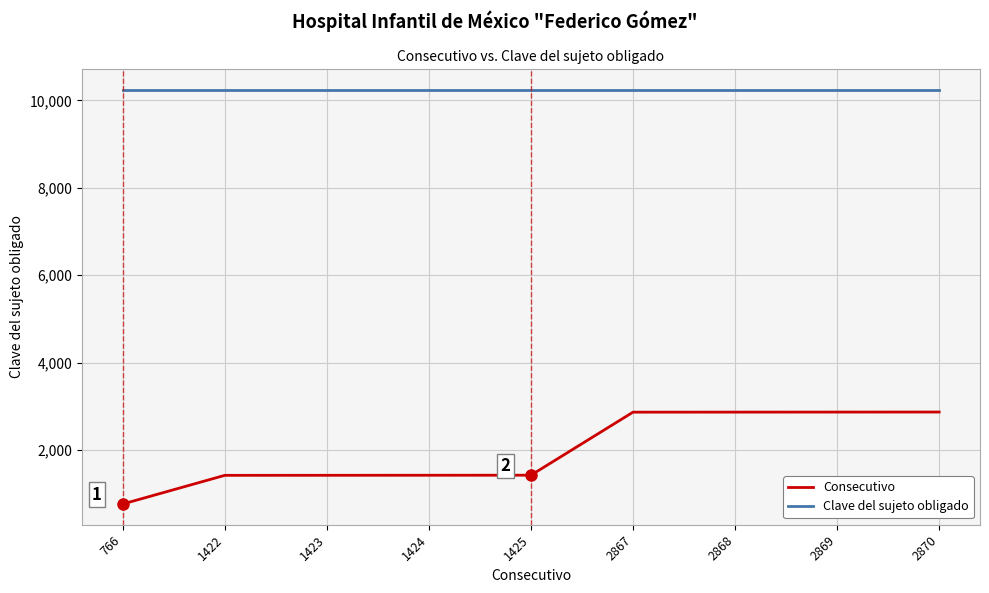

Which label corresponds to the smallest value in the chart?

766